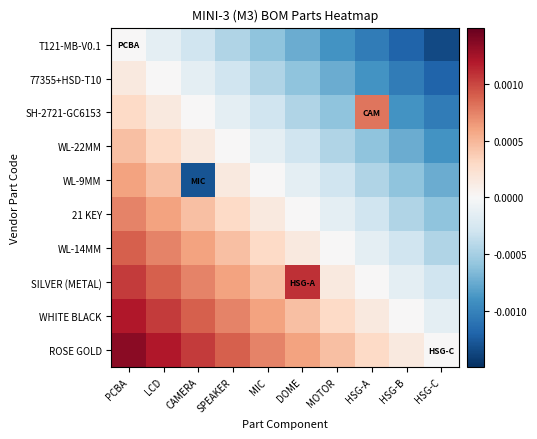

List the series in order of their peak value, lowest first.

T121-MB-V0.1, 77355+HSD-T10, WL-22MM, WL-9MM, 21 KEY, SH-2721-GC6153, WL-14MM, SILVER (METAL), WHITE BLACK, ROSE GOLD